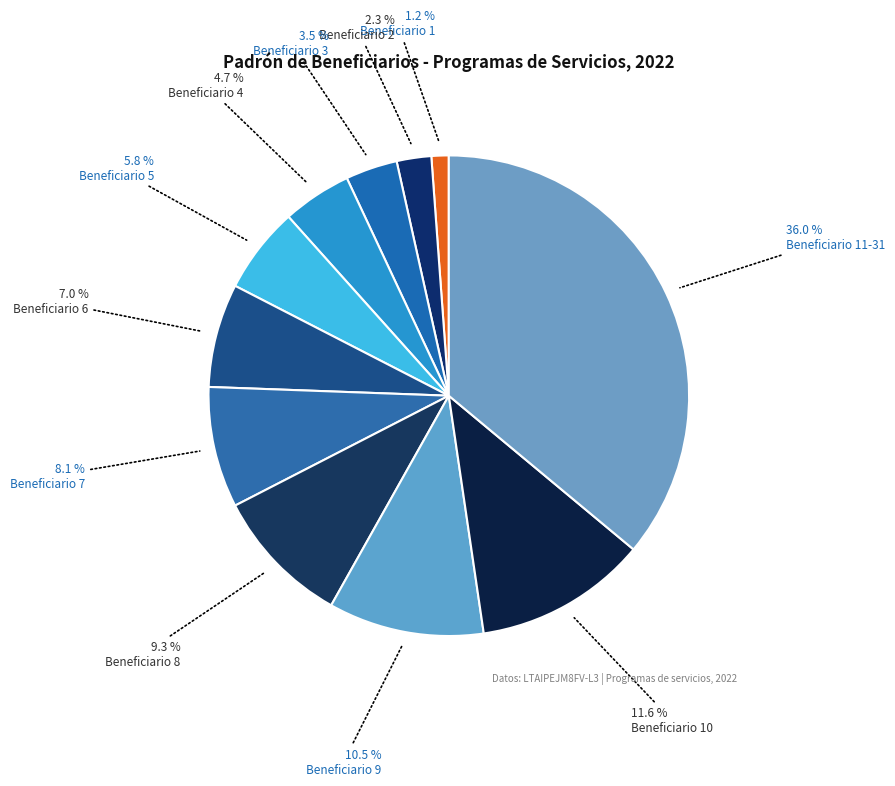

What is the largest slice in the pie chart?

Beneficiario 11-31